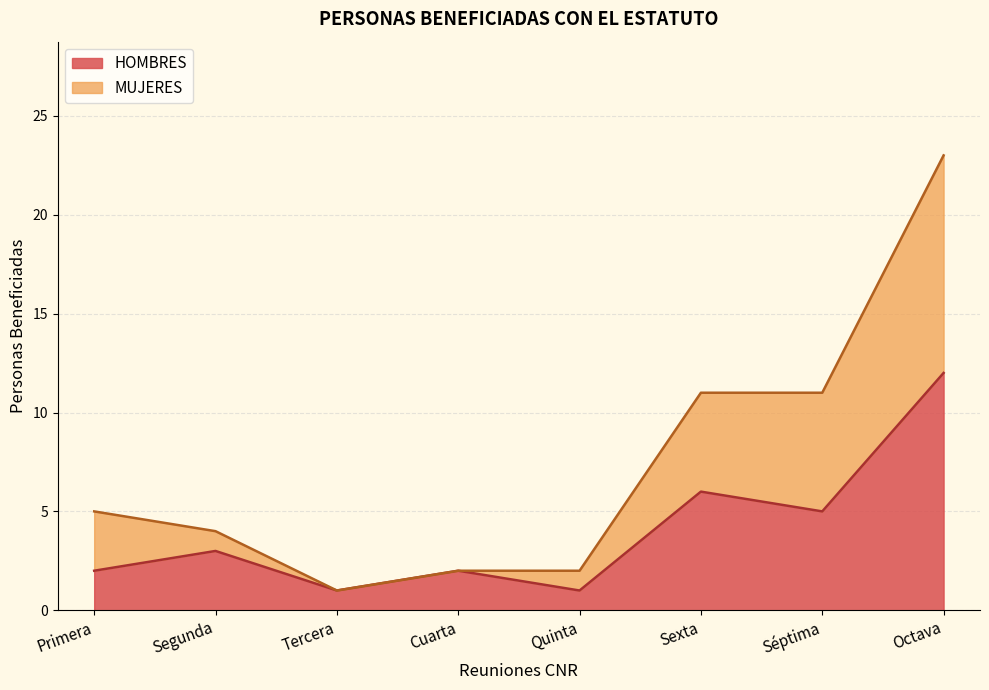

Does the chart display data point markers on the line(s)?

No